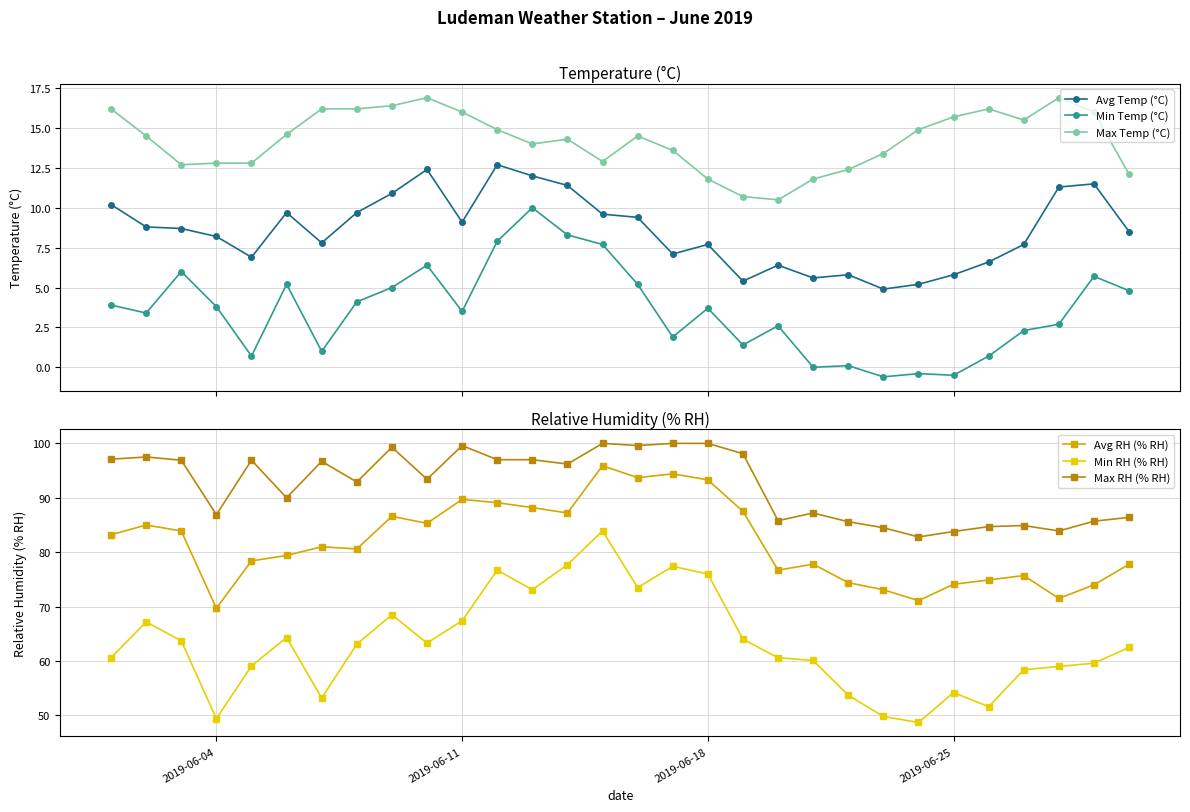

True or false: Min Temp (°C) has more than 2 points higher than both neighbors.

True